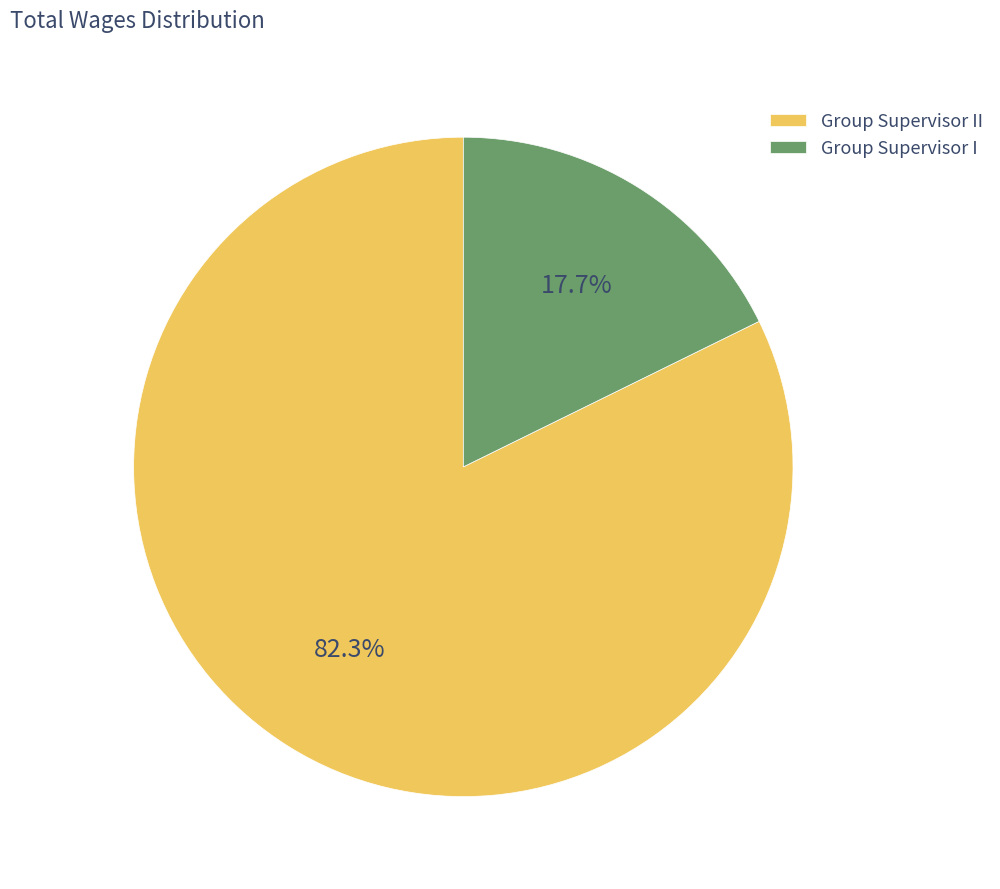

What is the majority slice?

Group Supervisor II